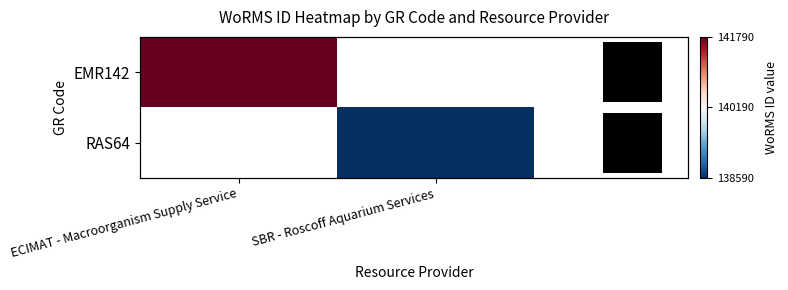

True or false: EMR142 has a value of 239495 at ECIMAT - Macroorganism Supply Service.

False